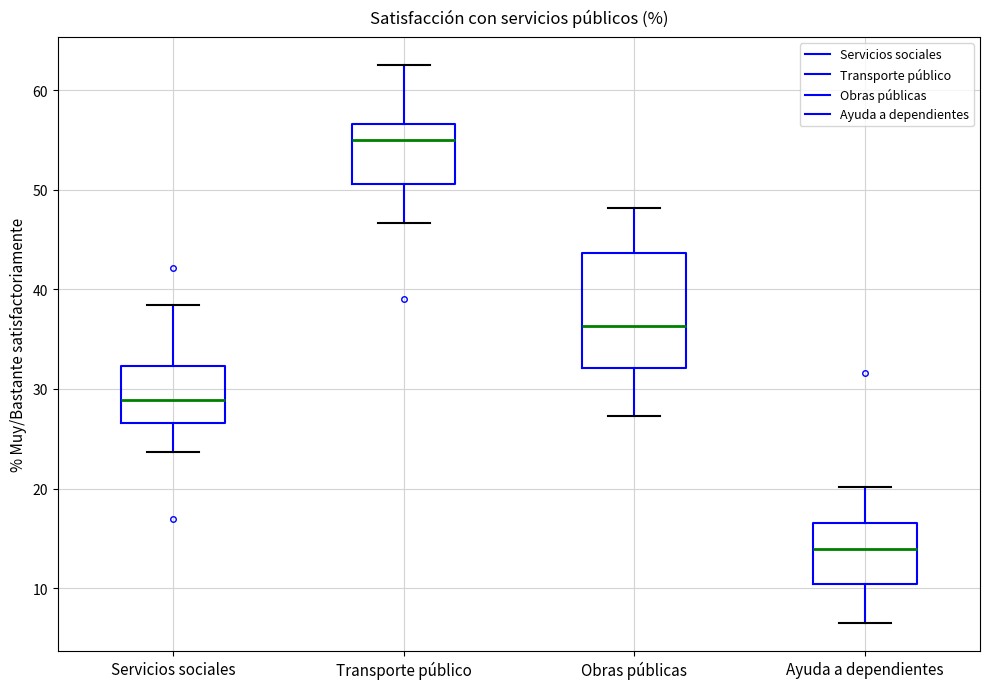

Reading left to right, read every box against the y-axis: the position of its median line, the range the box covers, and the ends of its whiskers. The values are not printed on the chart, so give them approximately, as read against the axis.

Servicios sociales: median 29, box 27 to 32, whiskers 24 to 38
Transporte público: median 55, box 51 to 57, whiskers 47 to 63
Obras públicas: median 36, box 32 to 44, whiskers 27 to 48
Ayuda a dependientes: median 14, box 10 to 17, whiskers 7 to 20